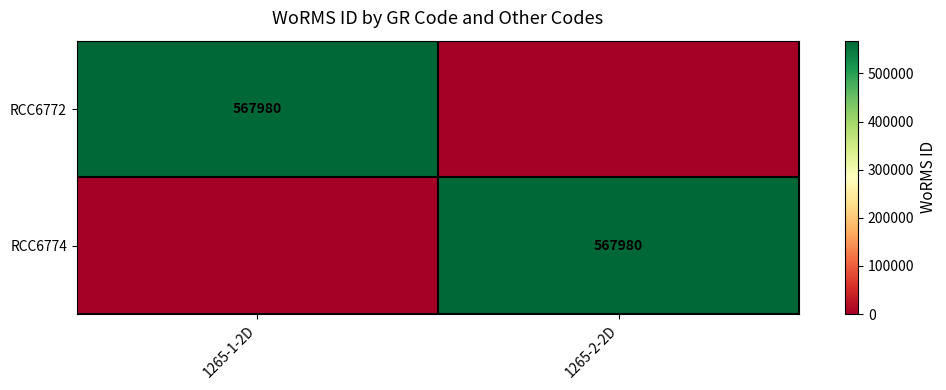

The value of RCC6772 at 1265-1-2D is 749817. True or false?

False